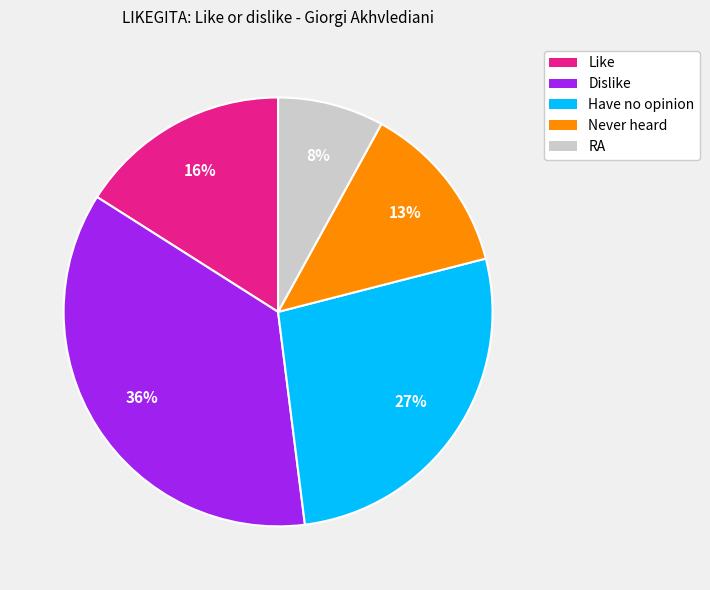

Approximately how many times larger is the value at RA compared to Never heard?

0.6